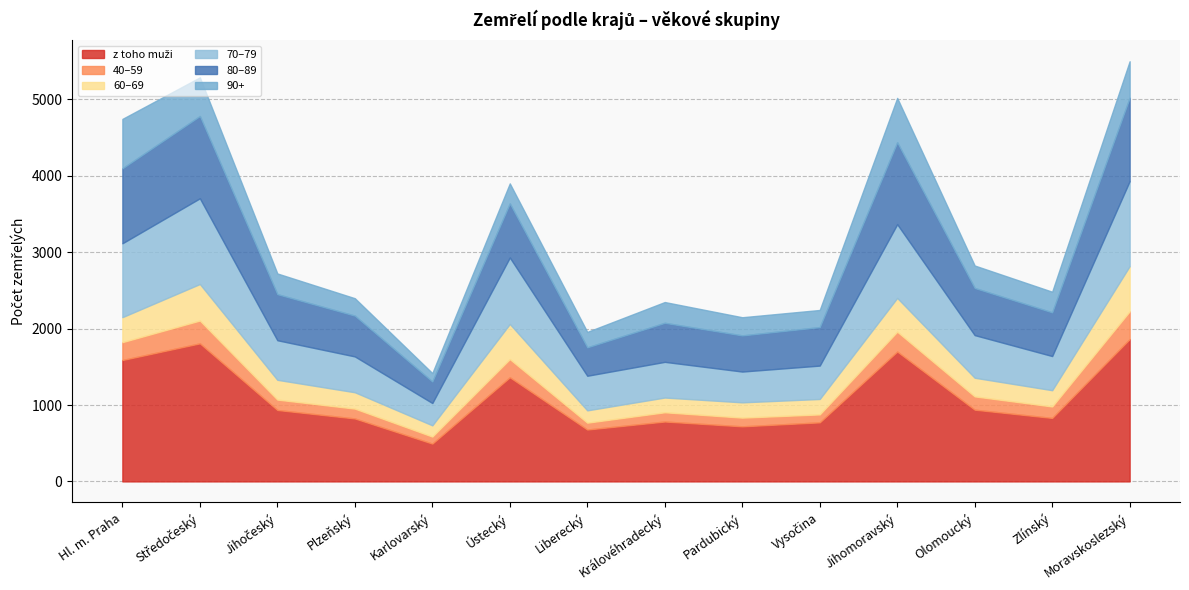

Reading left to right, what are all the values shown in this chart?

z toho muži: 1589	1807	935	824	495	1363	679	784	721	773	1700	939	831	1863
40–59: 234	299	136	129	92	238	90	121	114	104	260	174	150	364
60–69: 327	478	259	214	147	460	161	193	200	202	442	244	213	591
70–79: 967	1122	518	469	292	870	453	467	403	437	965	558	447	1113
80–89: 981	1077	603	534	282	708	372	511	473	504	1072	617	572	1091
90+: 647	506	271	228	110	262	202	272	238	224	581	294	270	478